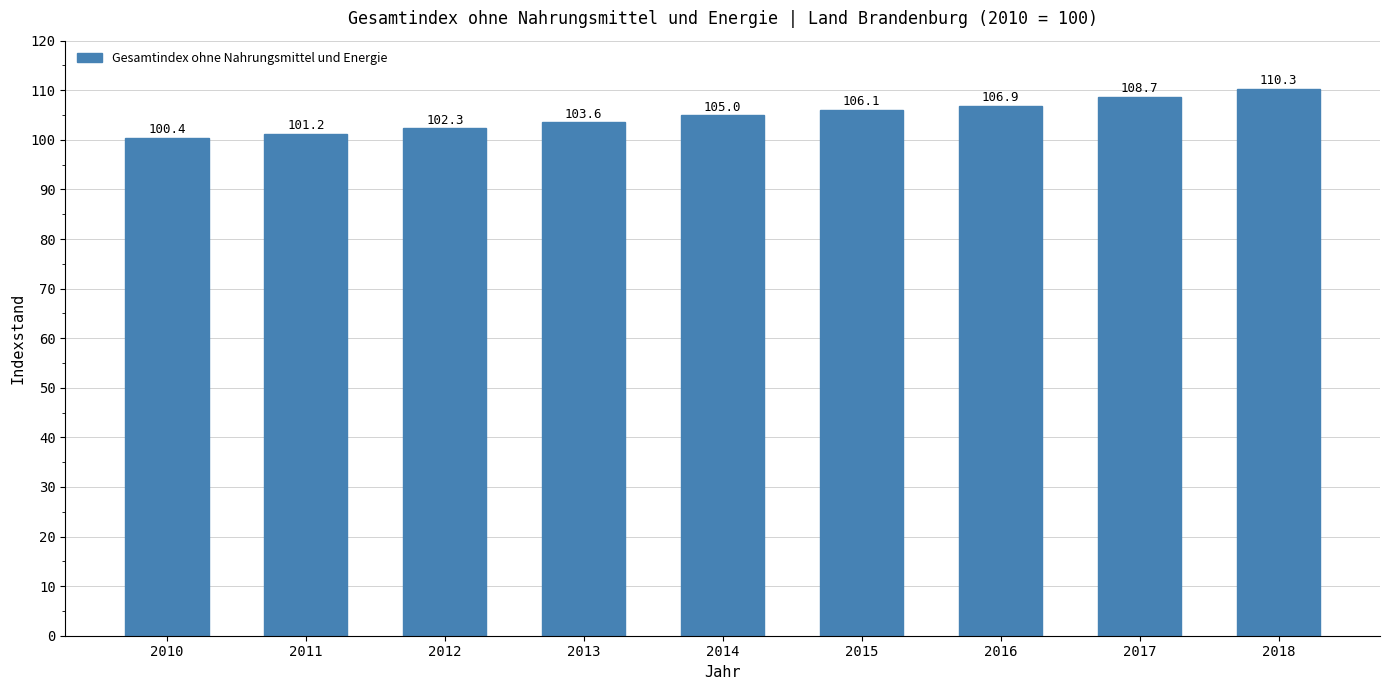

How many distinct data groups are displayed?

1